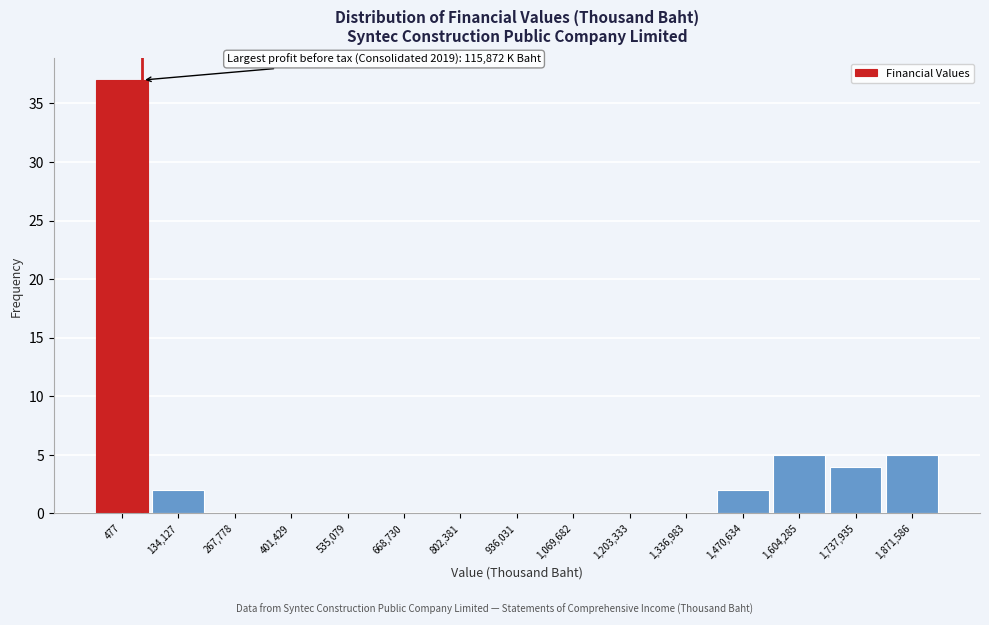

Reading left to right, what are all the values shown in this chart?

477=37	134,127=2	267,778=0	401,429=0	535,079=0	668,730=0	802,381=0	936,031=0	1,069,682=0	1,203,333=0	1,336,983=0	1,470,634=2	1,604,285=5	1,737,935=4	1,871,586=5